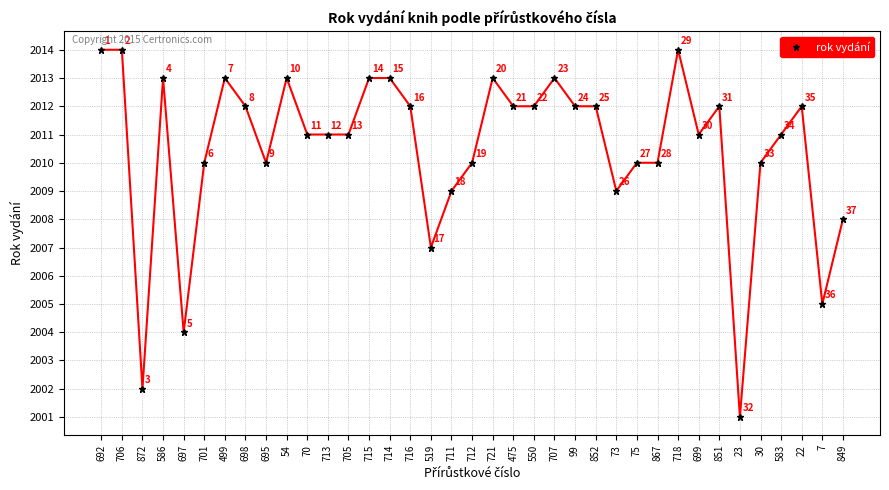

How many data points are less than 2011?

14